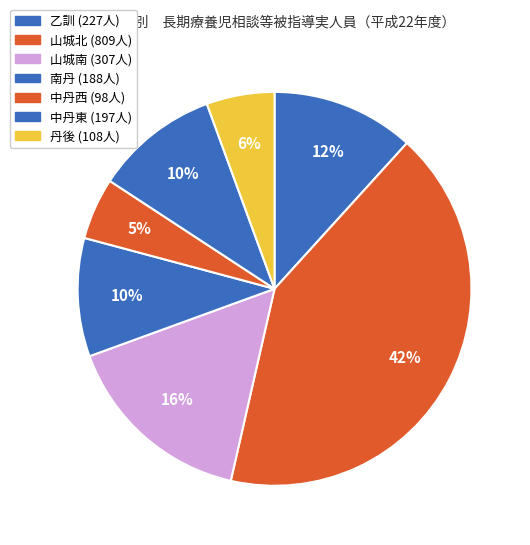

Does any single category account for the majority?

No